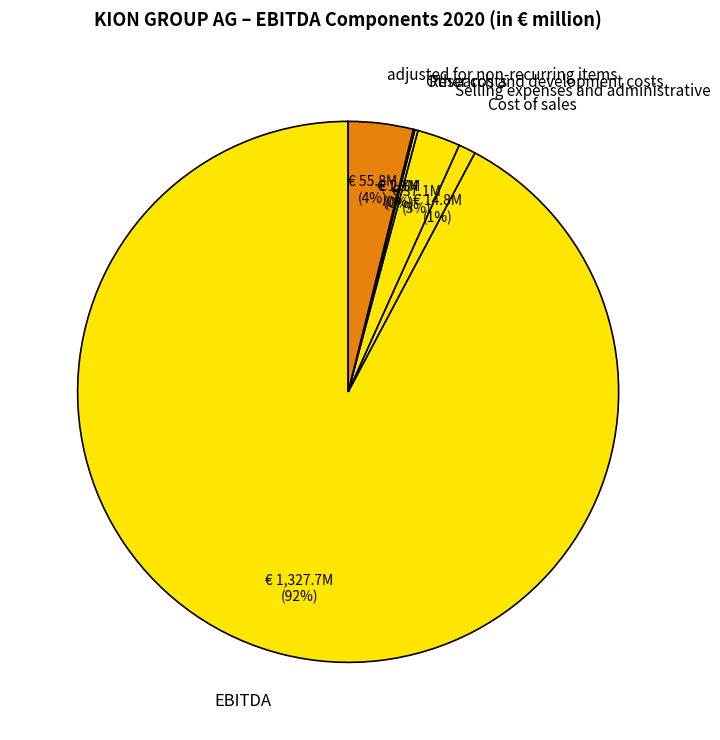

To the nearest percent, what portion does Cost of sales represent?

1%